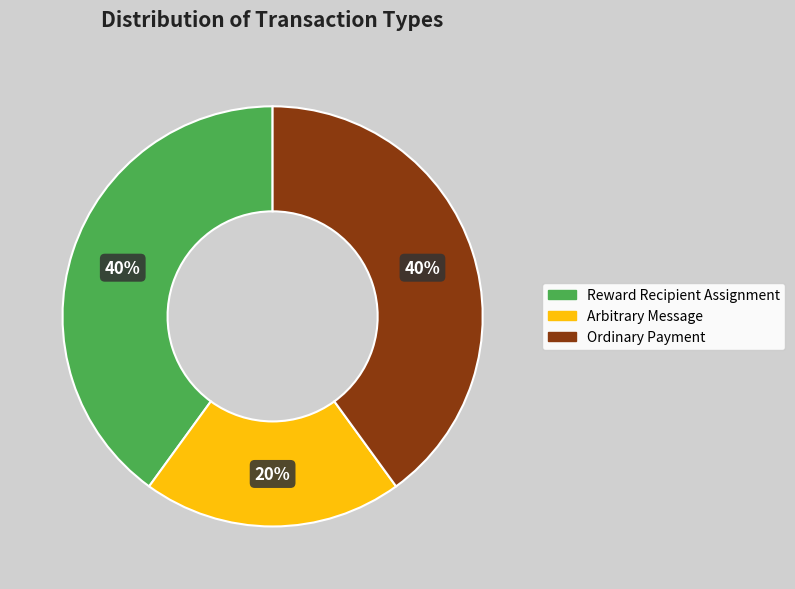

To the nearest percent, what percentage of the pie is Ordinary Payment?

40%